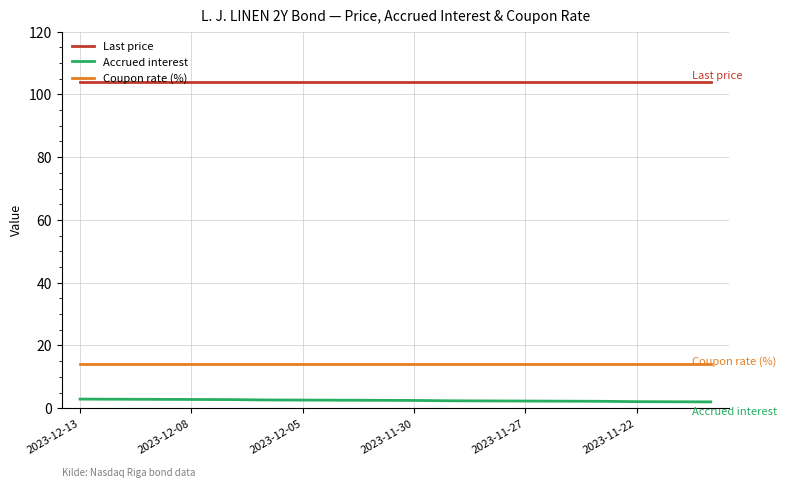

Does the chart display data point markers on the line(s)?

No